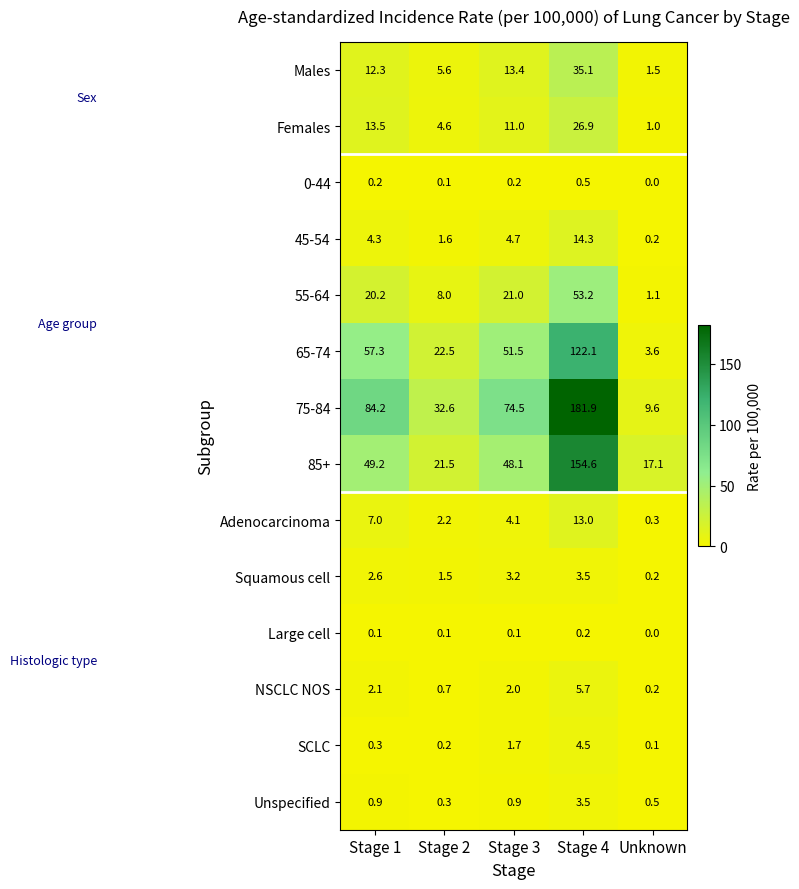

At which category is the sum across all series the highest?

Stage 4